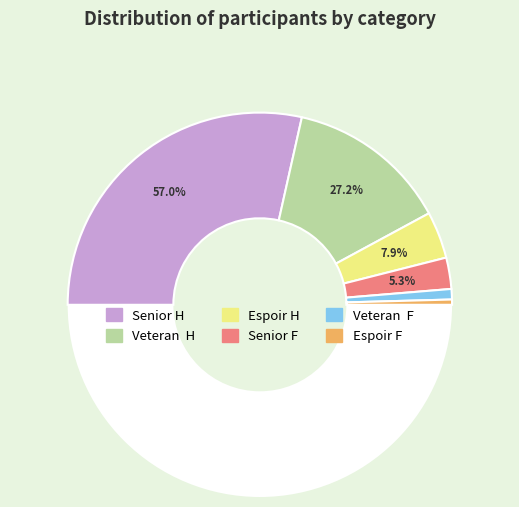

To the nearest percent, what percentage of the pie is Espoir H?

8%